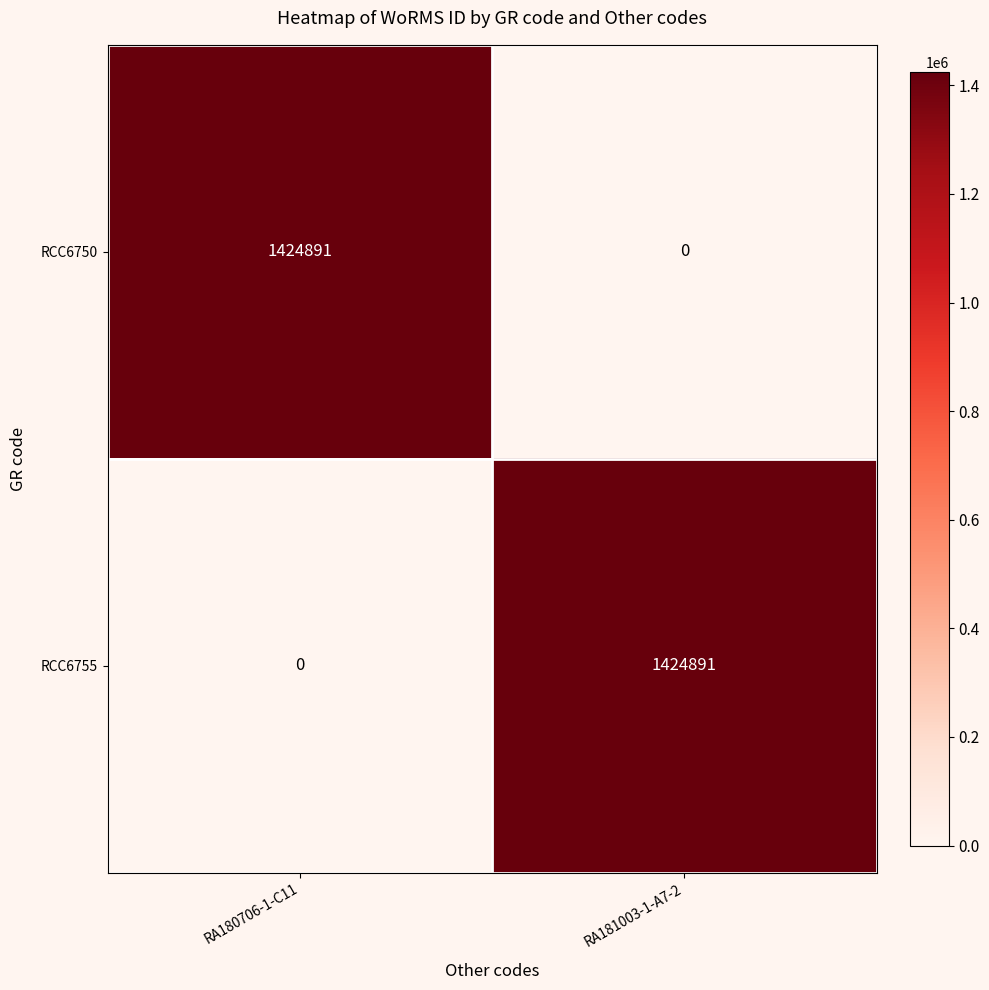

How many values in RCC6755 are above zero?

1